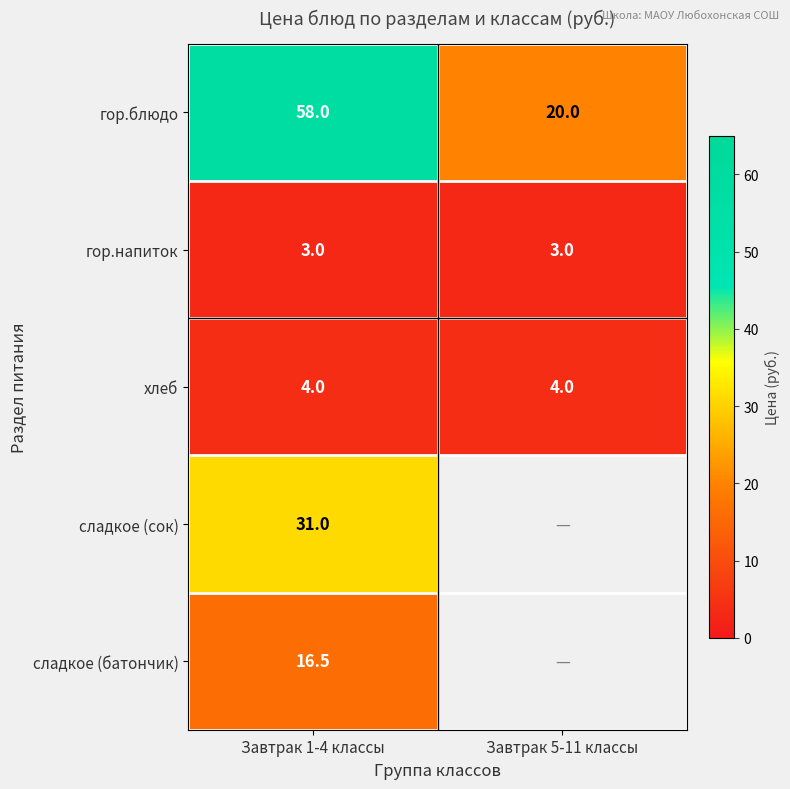

What is the total value across all series at Завтрак 1-4 классы?

112.5